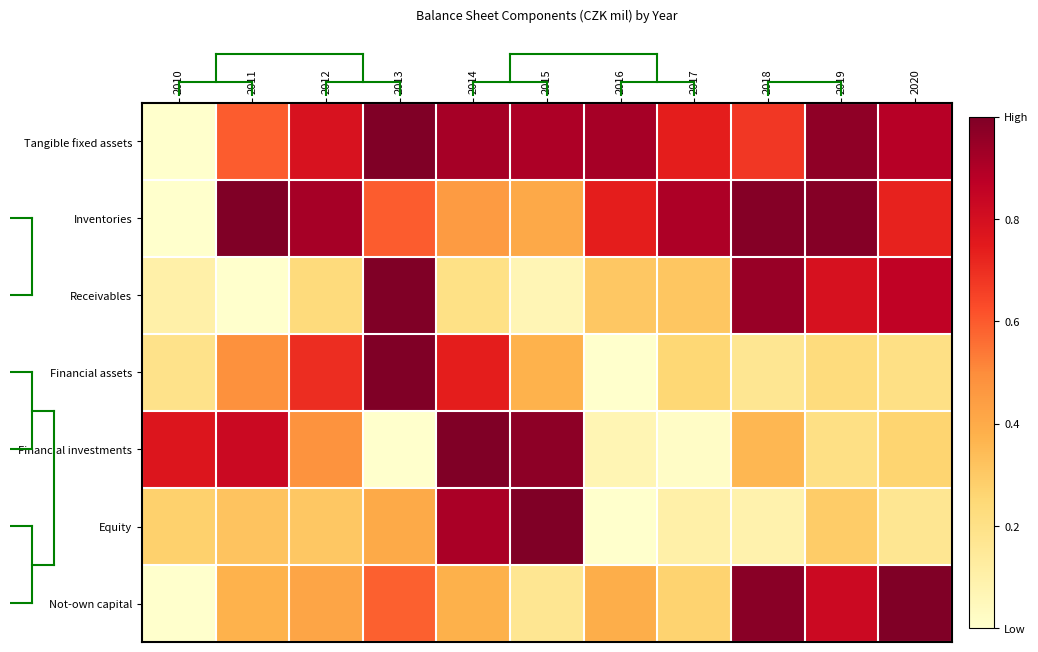

How many categories are shown in the chart?

11